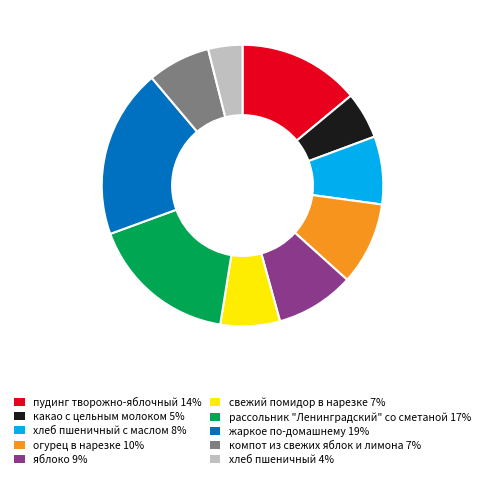

How many slices are in this pie chart?

10